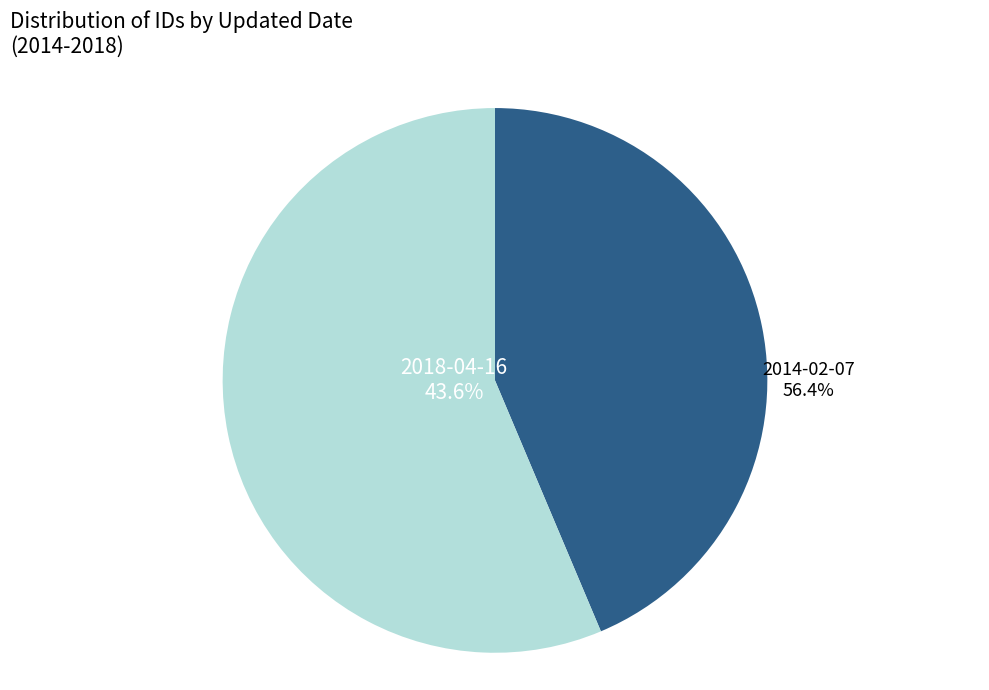

Which category has the biggest portion of the pie?

2014-02-07